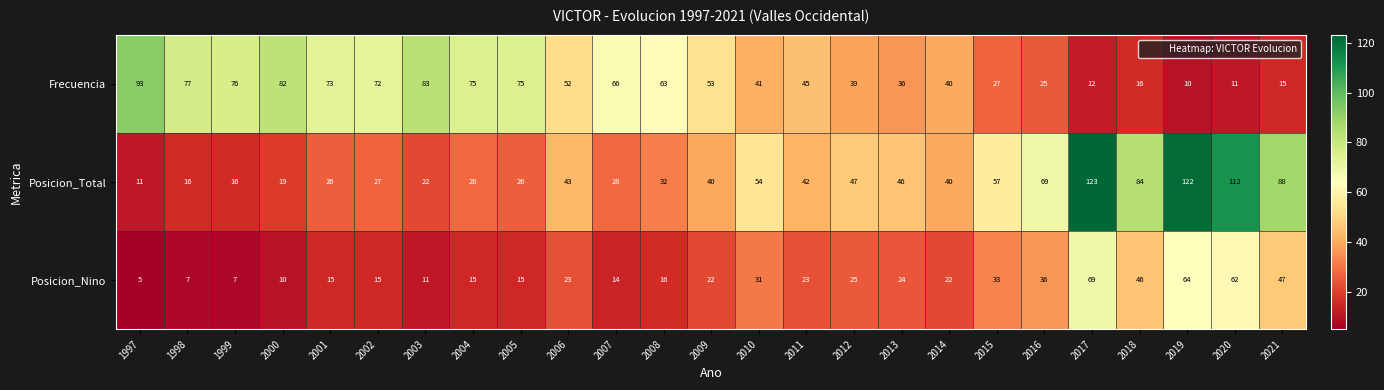

What is the difference between the Posicion_Total values at 2008 and 2001?

6